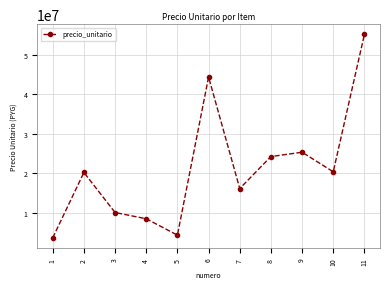

Is this an area chart (filled region under the line)?

No